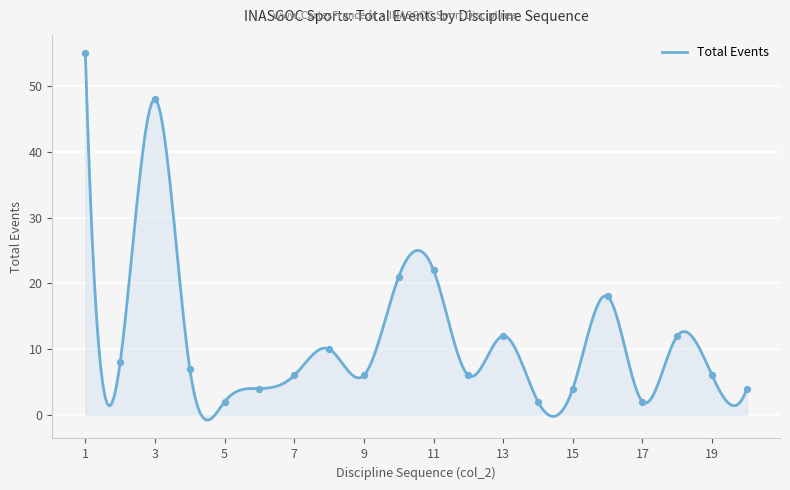

What is the ratio of the value at 12 to the value at 20?

1.5